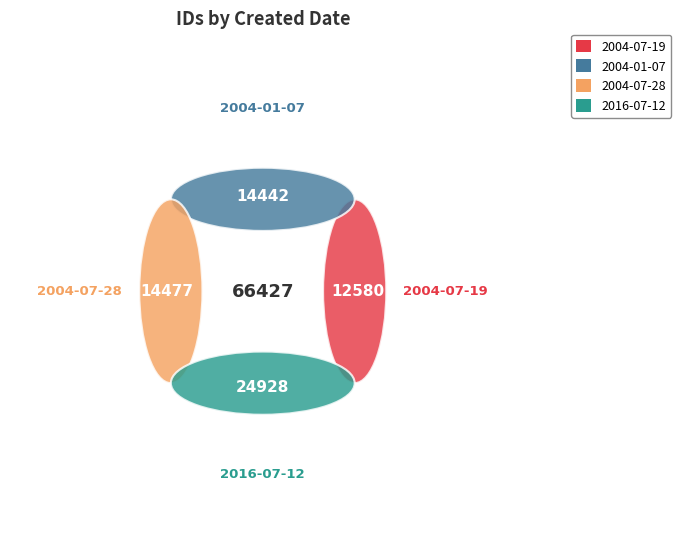

Rank the categories by value from lowest to highest.

2004-07-19, 2004-01-07, 2004-07-28, 2016-07-12